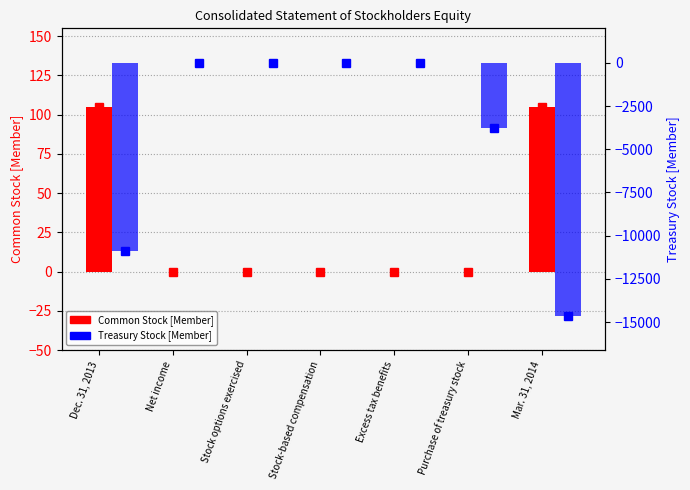

How many negative values does the Treasury Stock [Member] series have?

3